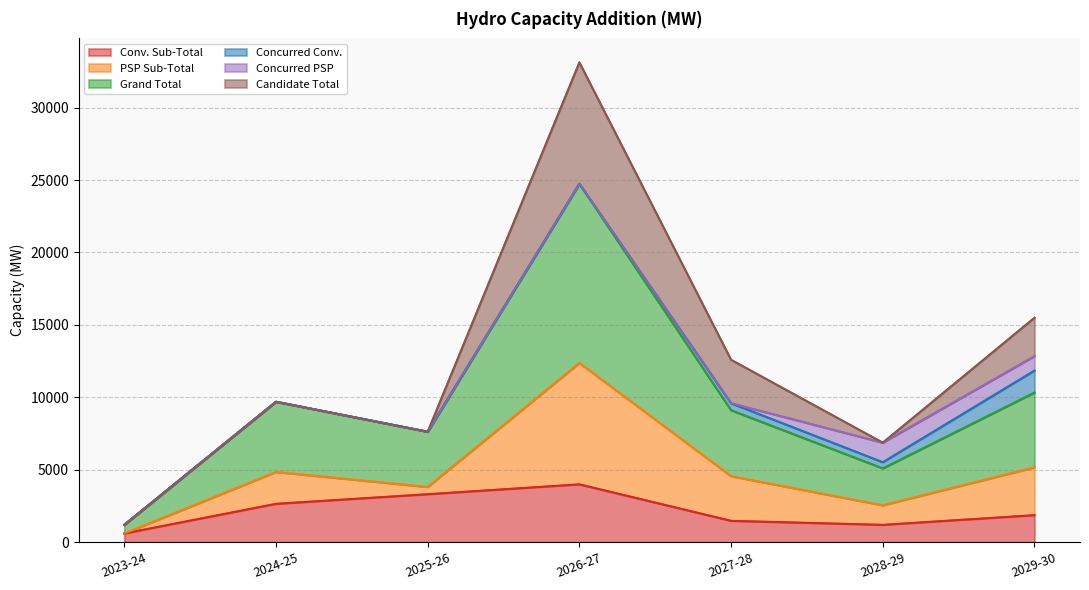

How many lines are shown in the chart?

6